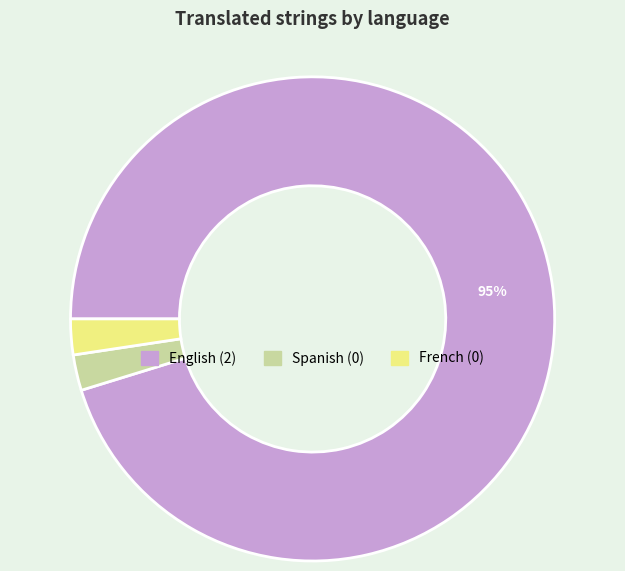

How many slices are in this pie chart?

3